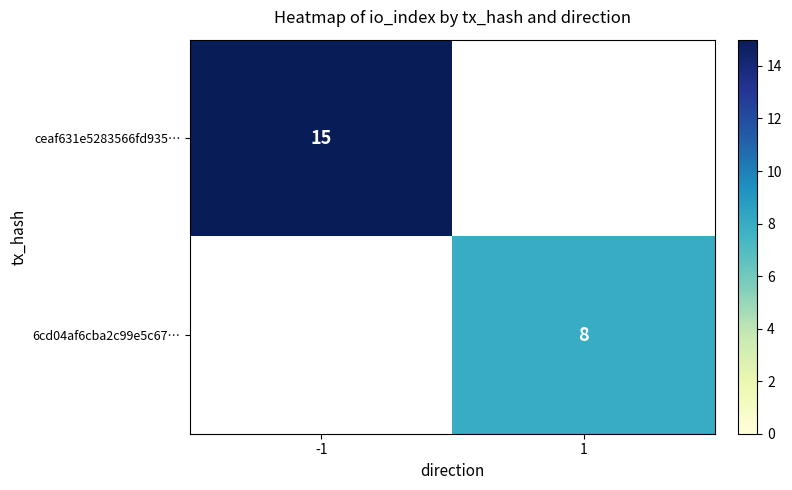

Is it true that ceaf631e5283566fd935… equals 15 at -1?

True